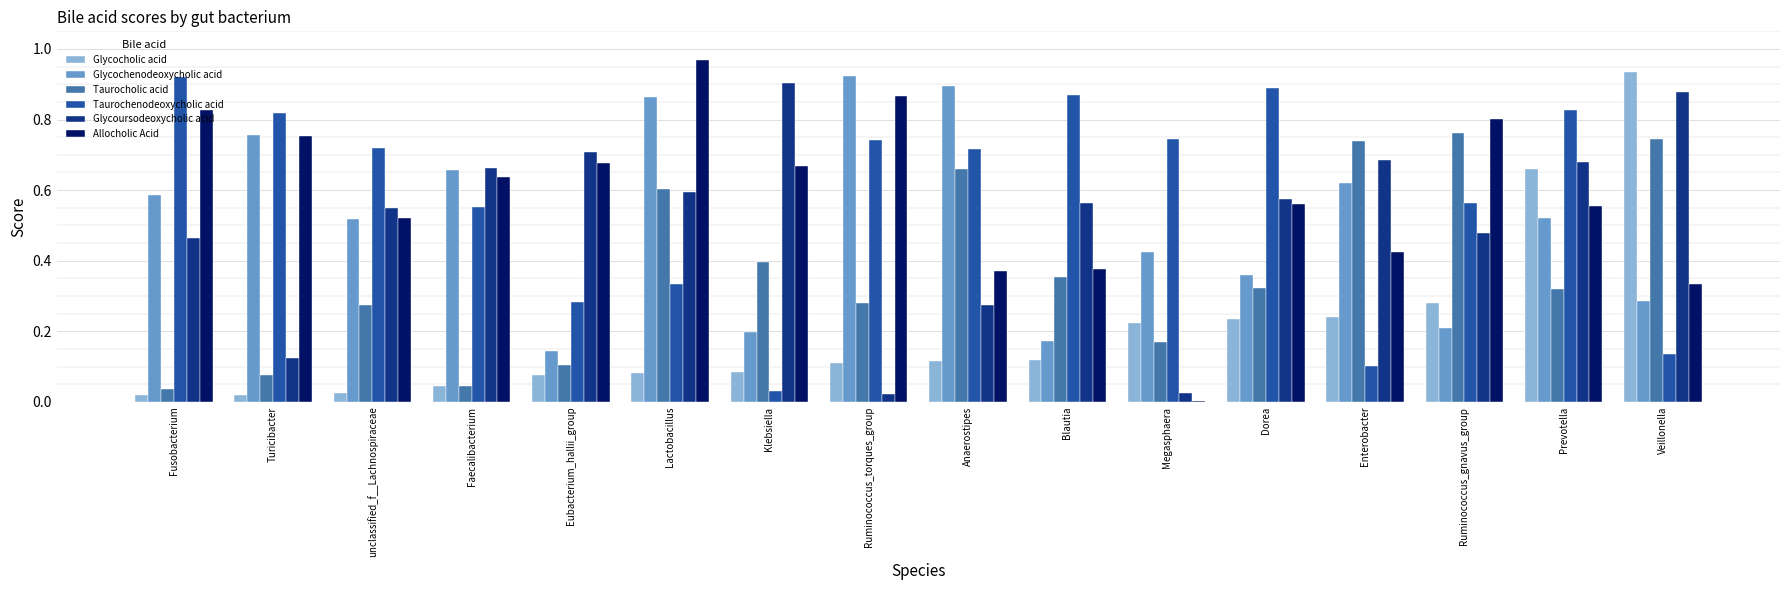

True or false: Glycoursodeoxycholic acid has a value of 0.6 at Lactobacillus.

True